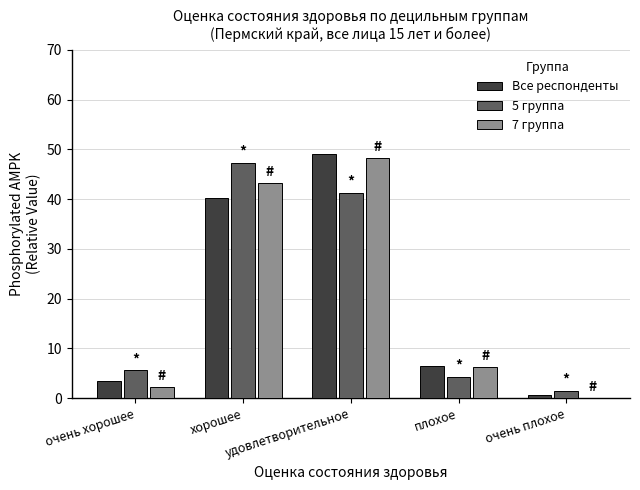

Which series has the largest range (max minus min)?

Все респонденты